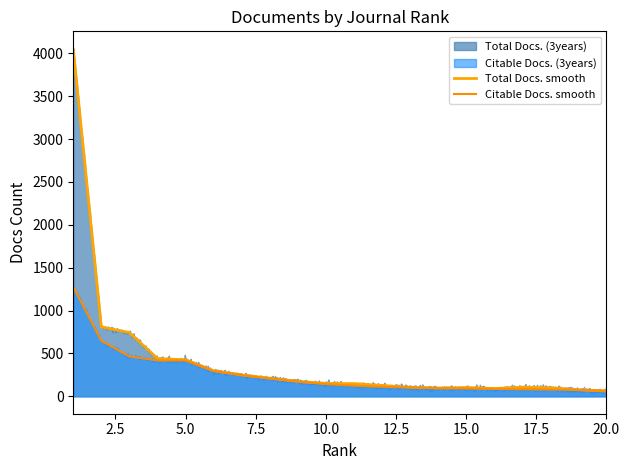

What is the difference between the Citable Docs. (3years) values at 13 and 12?

8